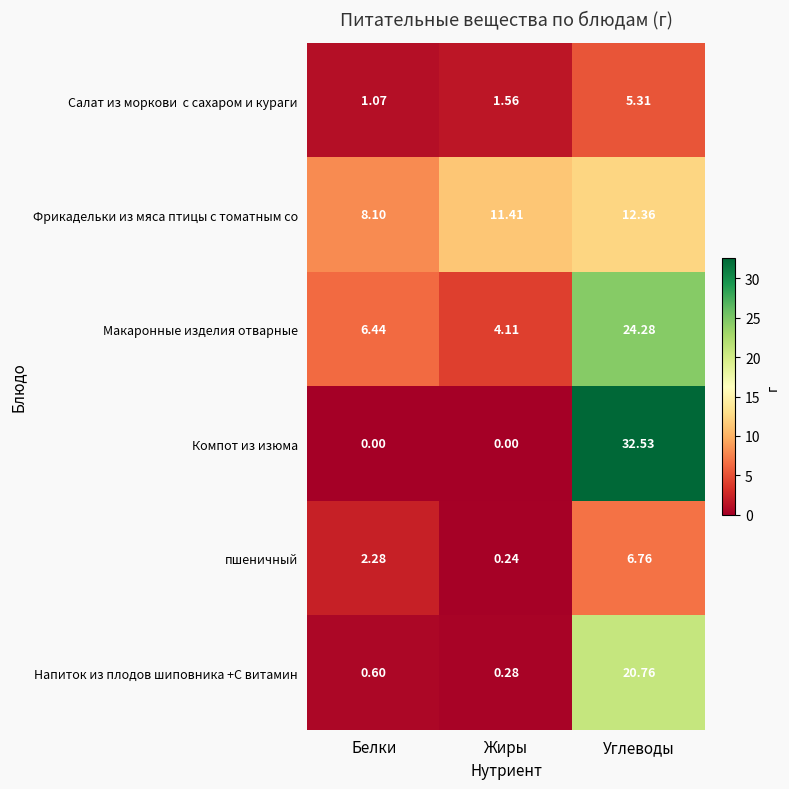

Rank the categories by пшеничный value from highest to lowest.

Углеводы, Белки, Жиры